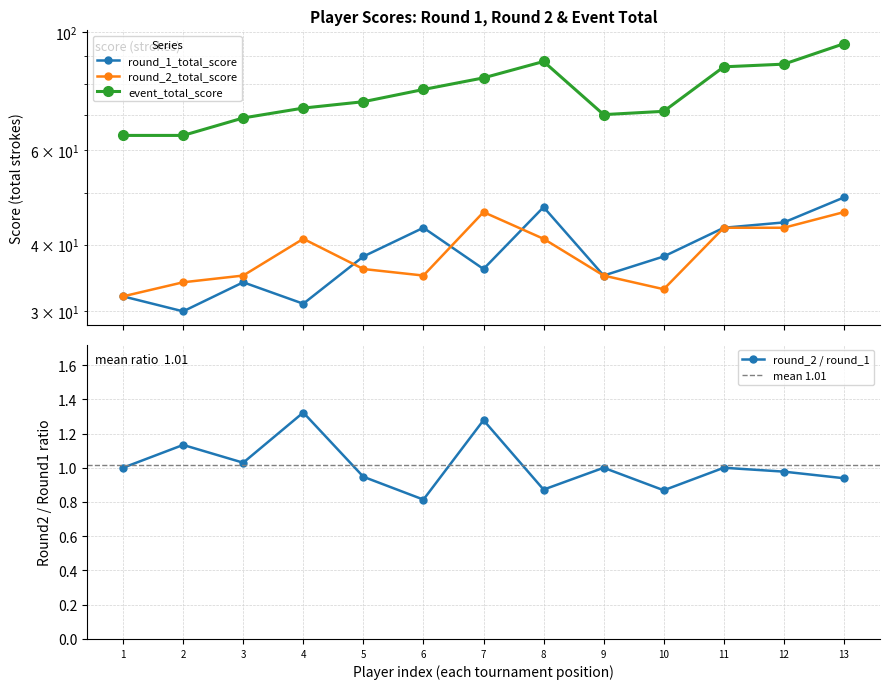

In event_total_score, how many points are higher than both neighbors (excluding endpoints)?

1